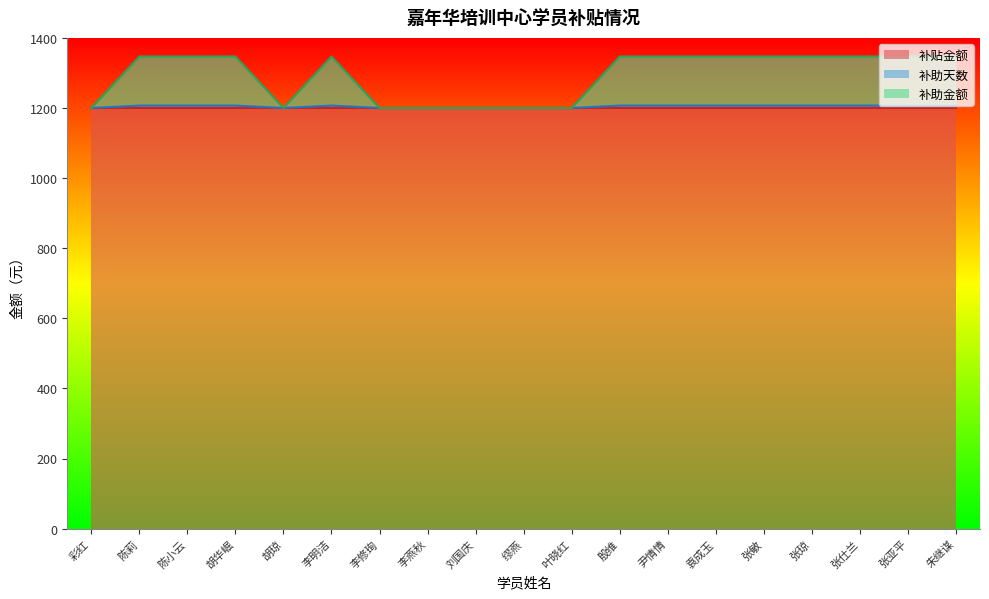

The value of 补助金额 at 李明洁 is 566. True or false?

False